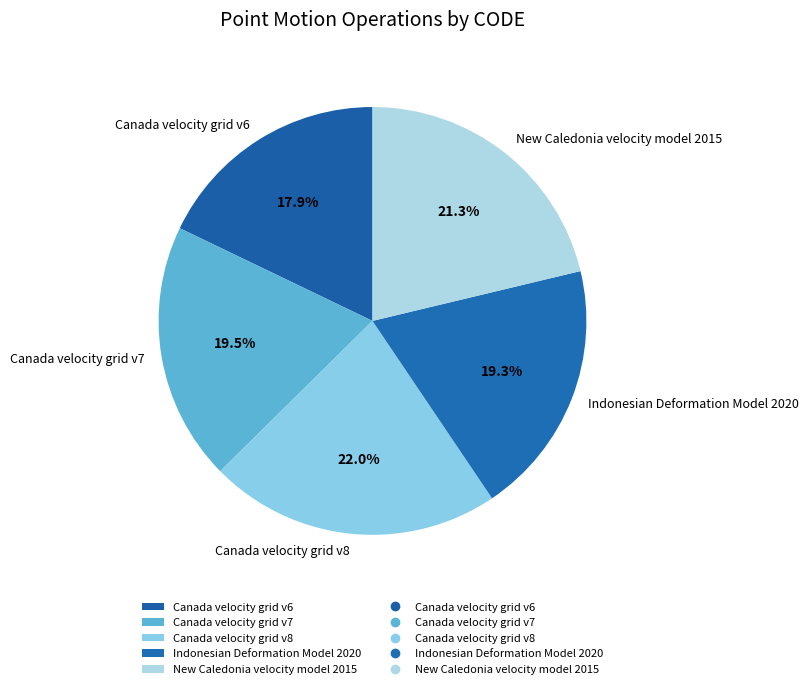

To the nearest percent, what portion does New Caledonia velocity model 2015 represent?

21%